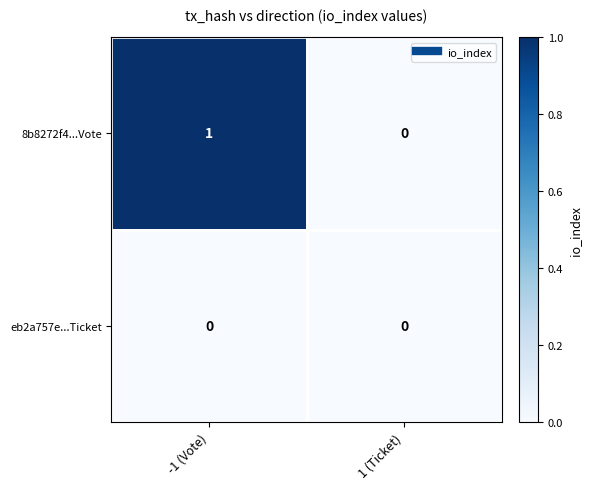

Which series has the largest range (max minus min)?

8b8272f4...Vote